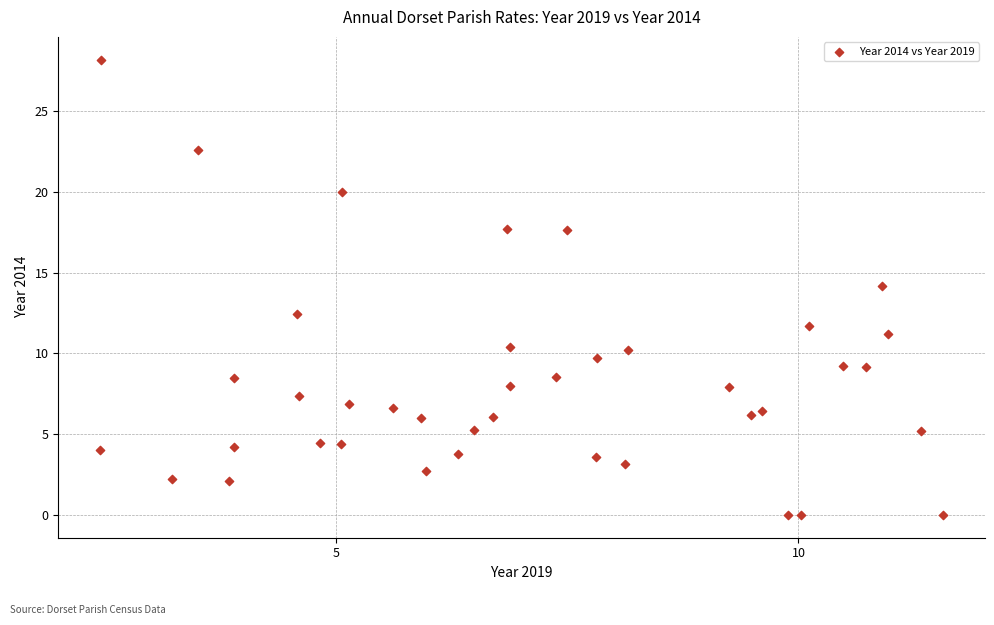

What is the range of X values (max minus min)?

9.1